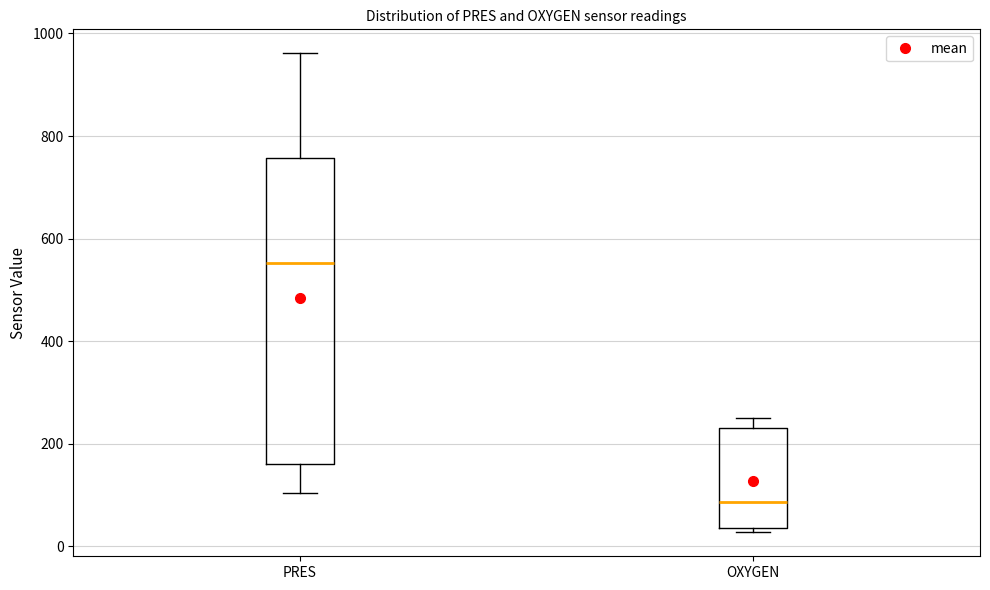

Reading left to right, read every box against the y-axis: the position of its median line, the range the box covers, and the ends of its whiskers. The values are not printed on the chart, so give them approximately, as read against the axis.

PRES: median 560, box 160 to 760, whiskers 100 to 960
OXYGEN: median 80, box 40 to 240, whiskers 20 to 260